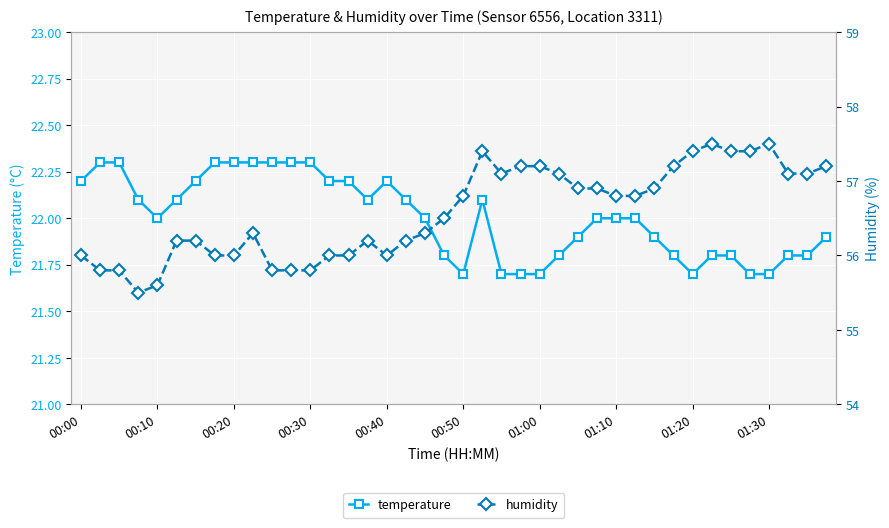

Which series has the widest spread of values?

humidity